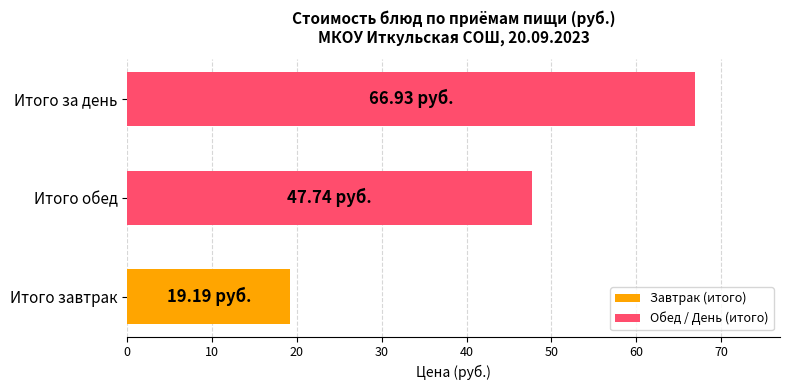

Count the number of data series in this chart.

1